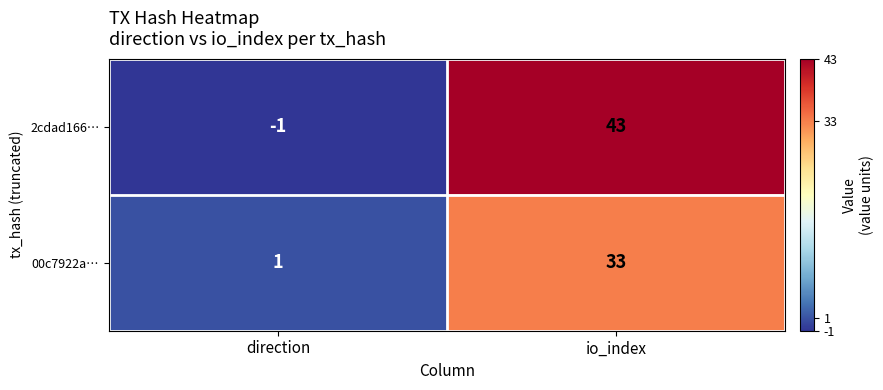

Reading left to right, list all the values displayed in this chart.

2cdad166…: -1	43
00c7922a…: 1	33